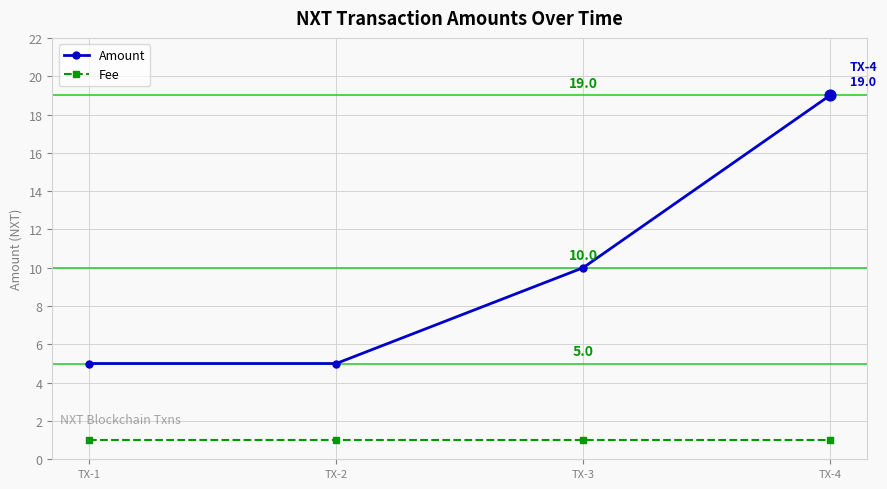

What are all the series names shown in the legend?

Amount, Fee